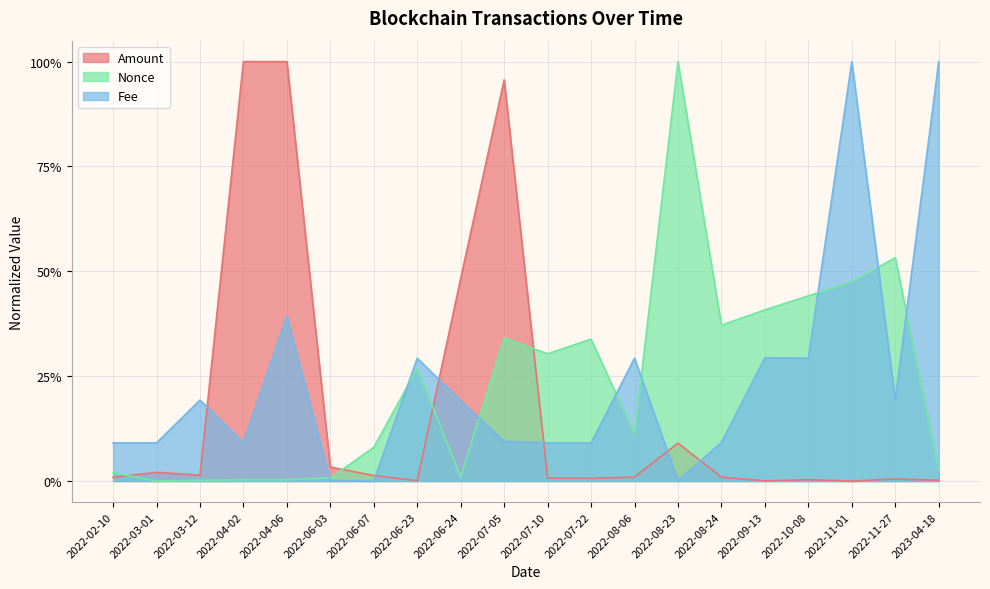

Which has a higher value, 2022-03-12 or 2022-07-05?

2022-07-05